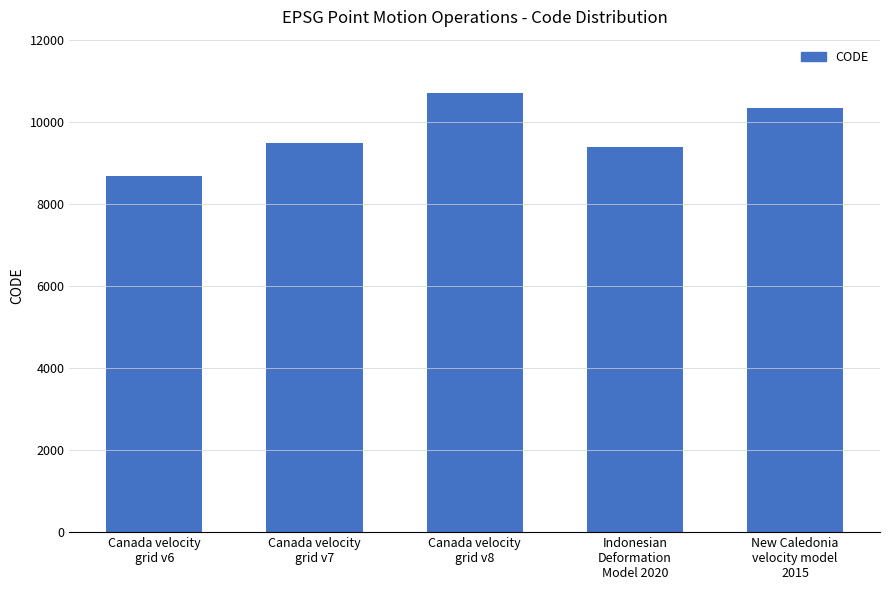

Reading left to right, extract all data points from this chart.

Canada velocity
grid v6=8676	Canada velocity
grid v7=9483	Canada velocity
grid v8=10707	Indonesian
Deformation
Model 2020=9375	New Caledonia
velocity model
2015=10323